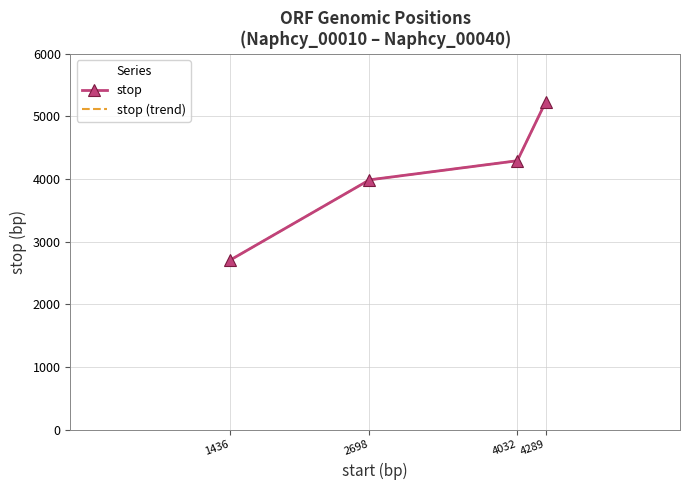

What is the average value of the stop series?

4054